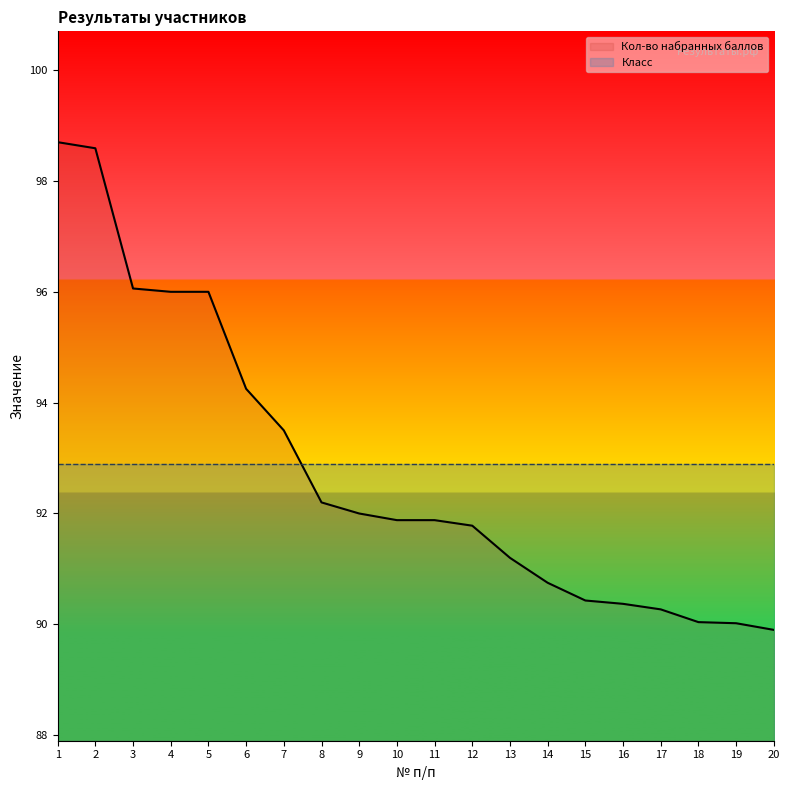

How many categories are shown in the chart?

20